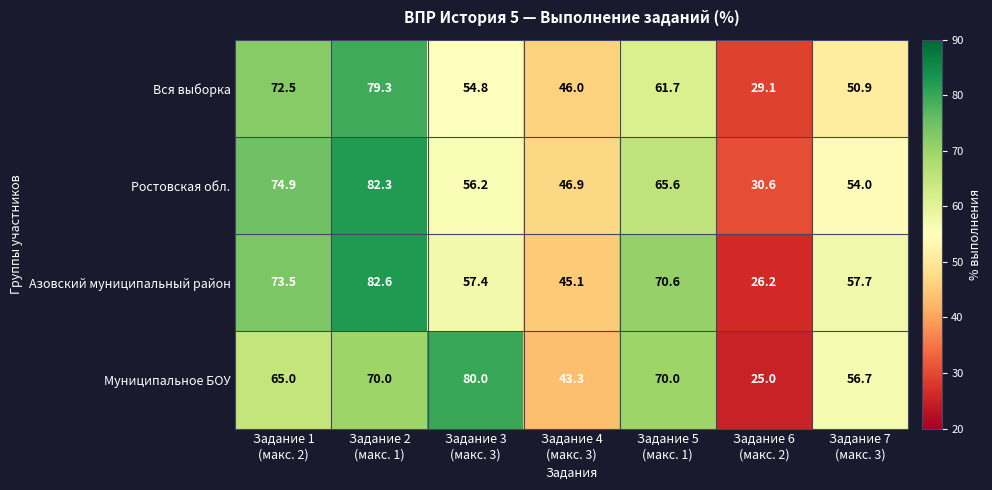

Reading left to right, extract all data points from this chart.

Вся выборка: 72.5	79.3	54.8	46.0	61.7	29.1	50.9
Ростовская обл.: 74.9	82.3	56.2	46.9	65.6	30.6	54.0
Азовский муниципальный район: 73.5	82.6	57.4	45.1	70.6	26.2	57.7
Муниципальное БОУ: 65.0	70.0	80.0	43.3	70.0	25.0	56.7